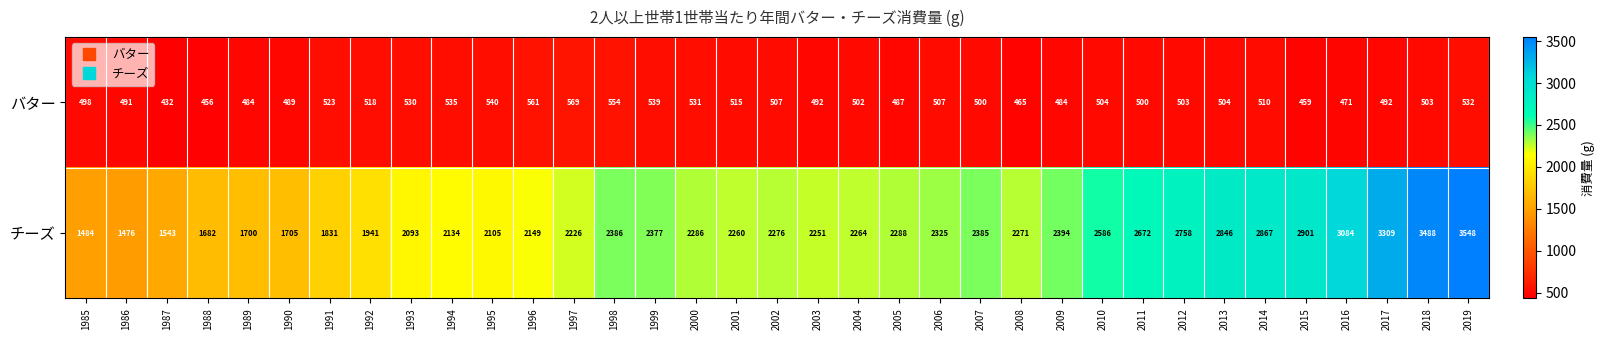

What is the sum of the バター values at 2008 and 2007?

965